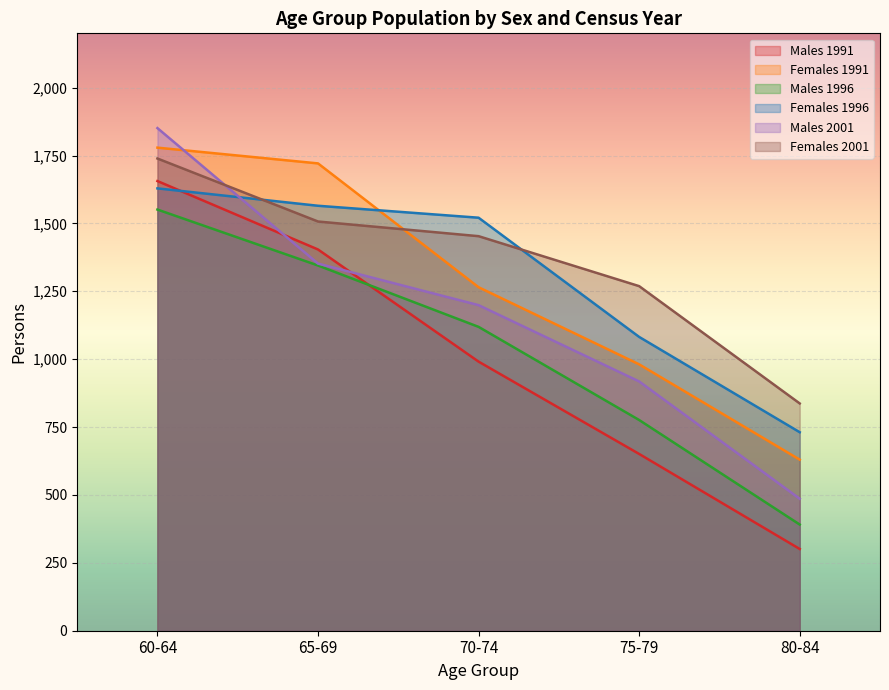

Is it true that Males 2001 equals 918 at 75-79?

True